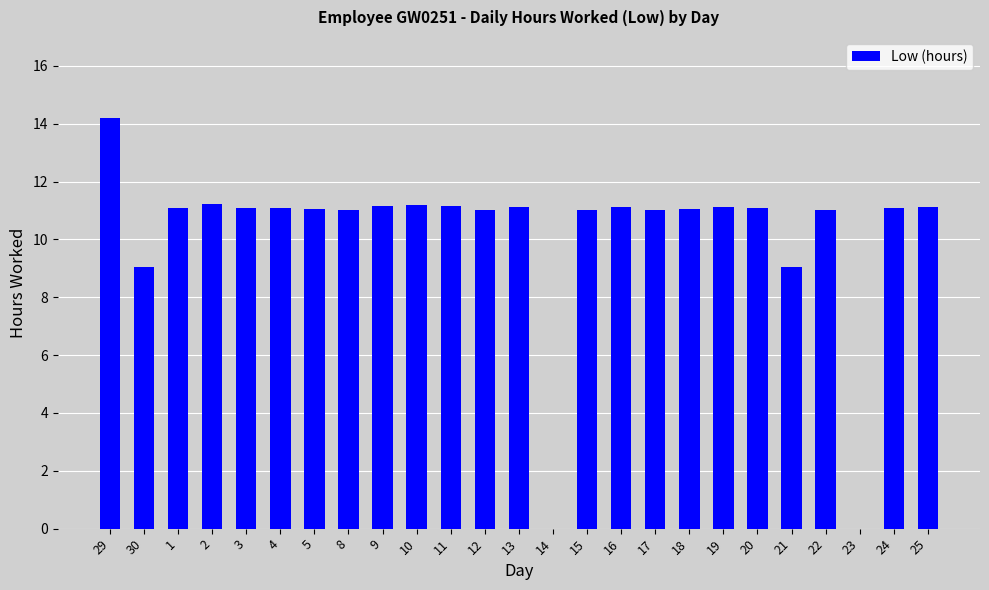

How many data points does each series have?

25